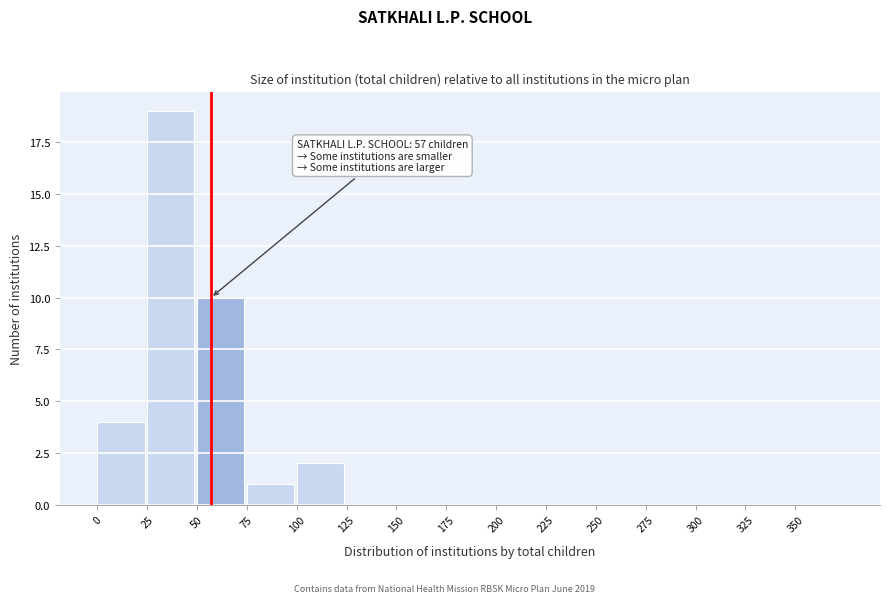

Which range on the x-axis has the tallest bar?

25 to 50